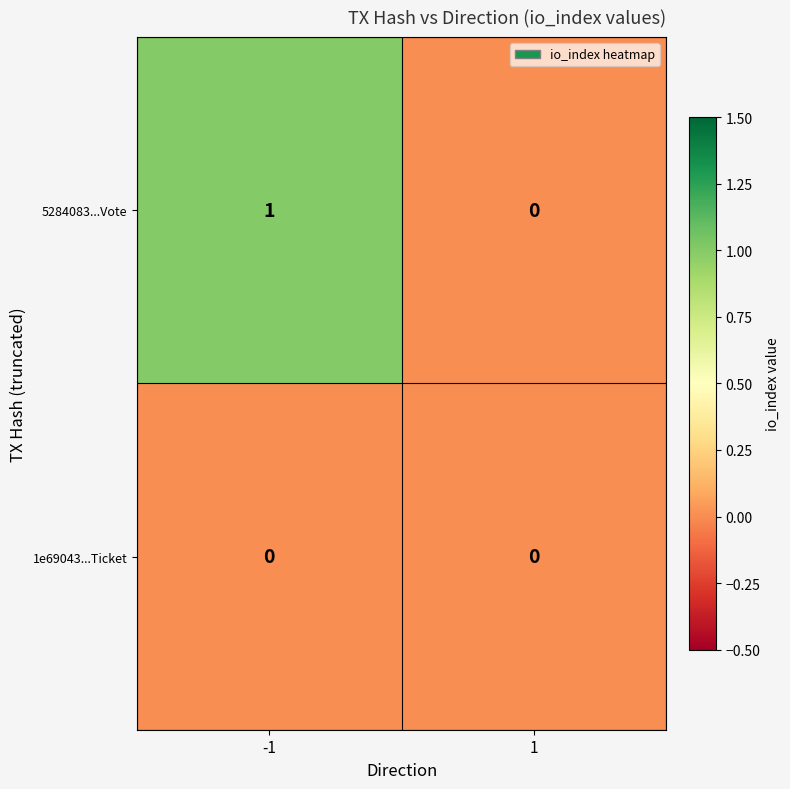

Is the value of 1e69043...Ticket at 1 greater than the value of 5284083...Vote at -1?

No